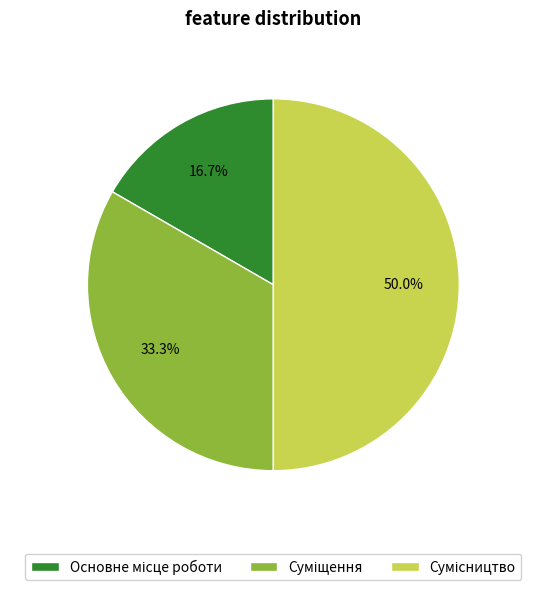

Approximately how many times larger is the value at Суміщення compared to Основне місце роботи?

2.0